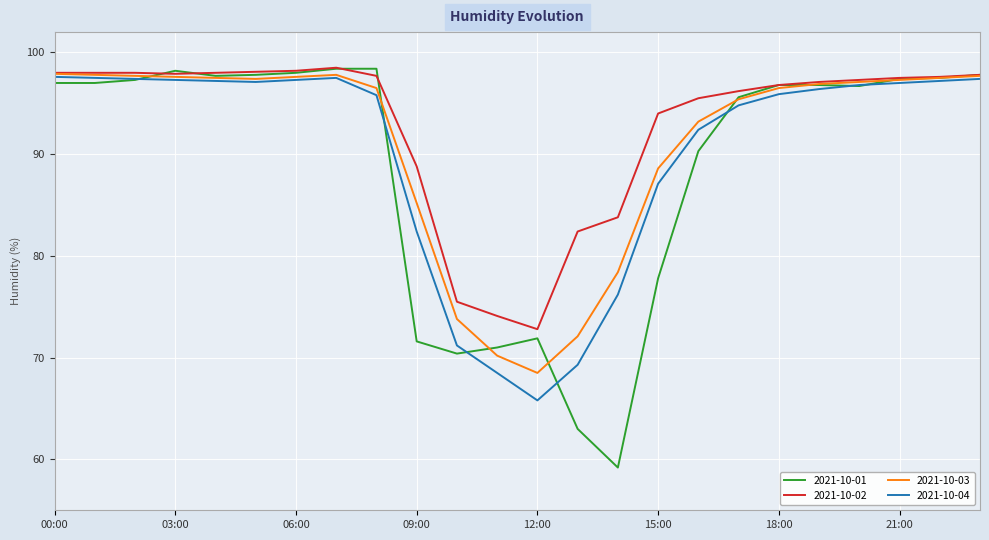

What is the minimum value for 2021-10-02?

72.8